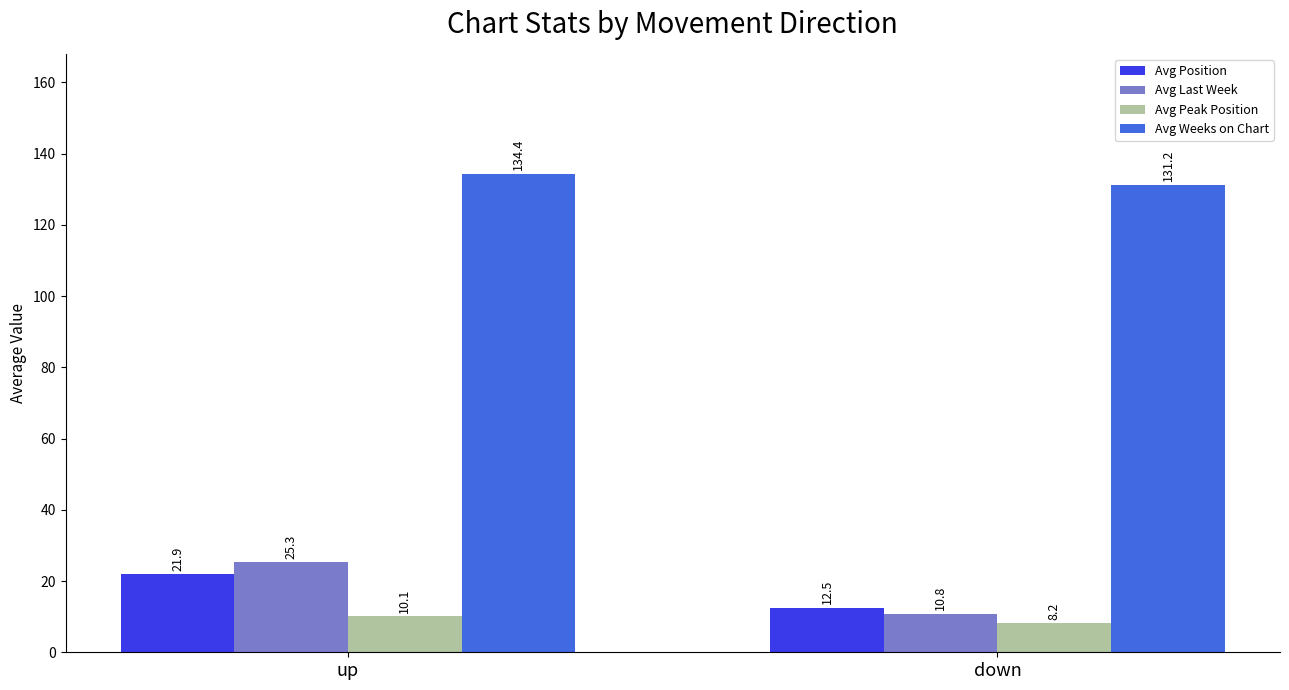

Does the chart contain stacked bars?

No